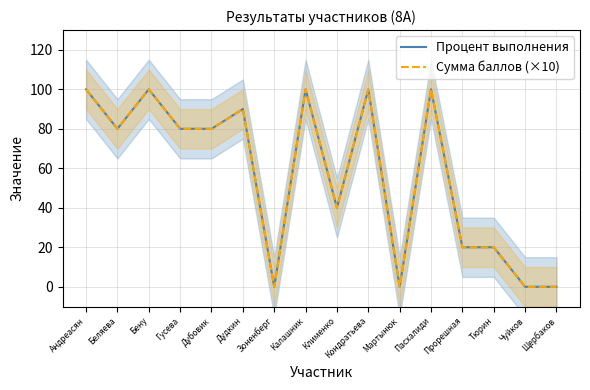

True or false: Процент выполнения has more than 1 points higher than both neighbors.

True